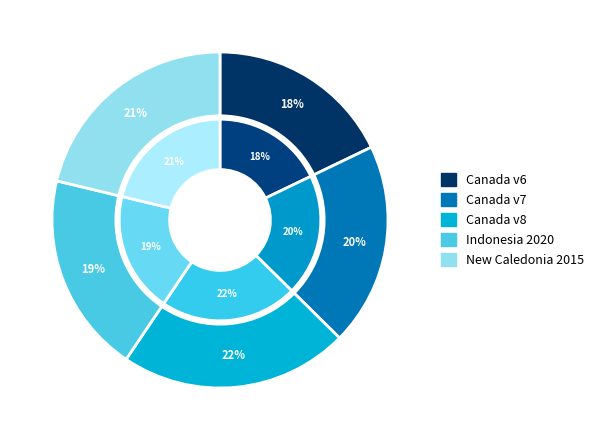

What is the ratio of the value at Canada velocity grid v6 to the value at Indonesian Deformation Model 2020?

0.9